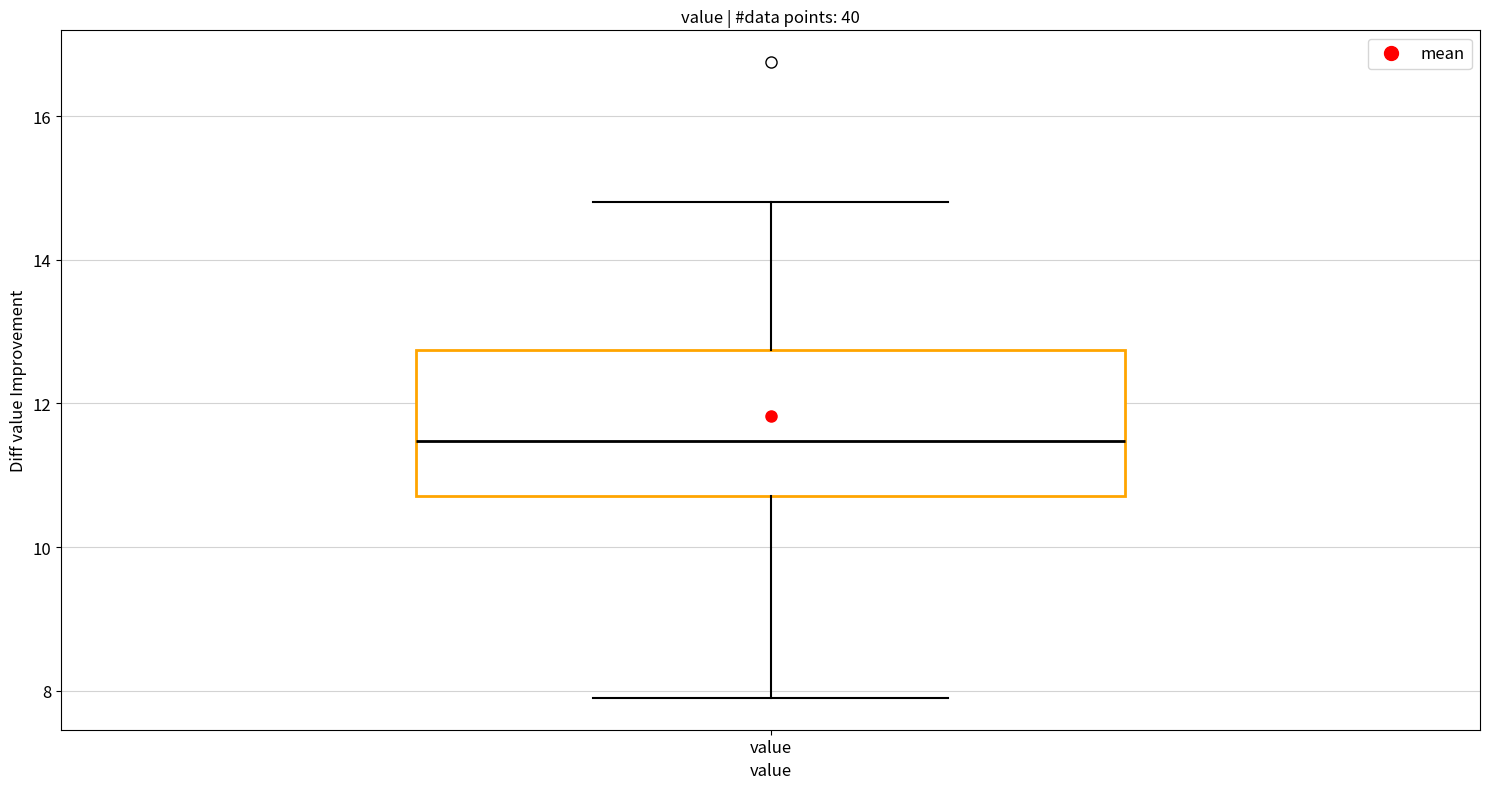

Where does the median line of the box for value sit on the y-axis? The values are not printed on the chart, so give them approximately, as read against the axis.

11.4